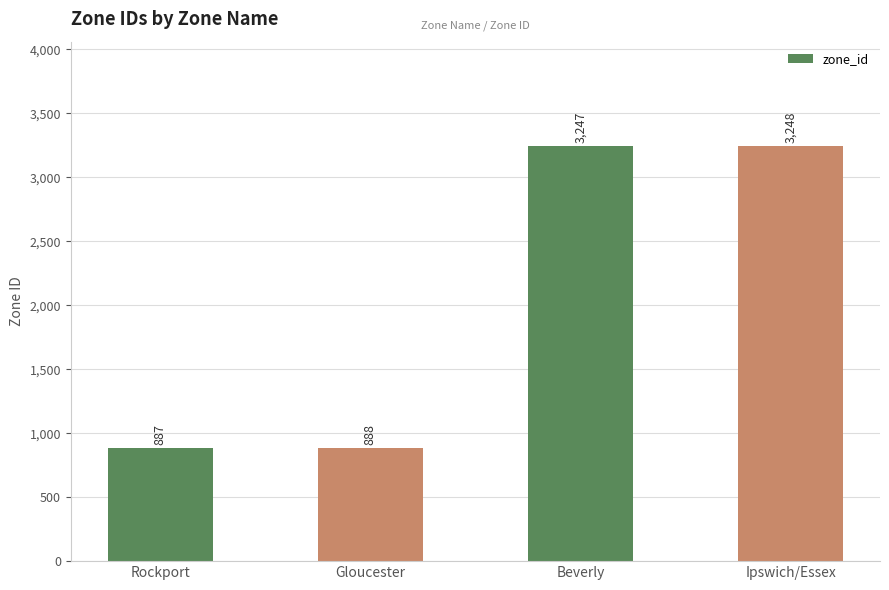

What is the average value?

2068